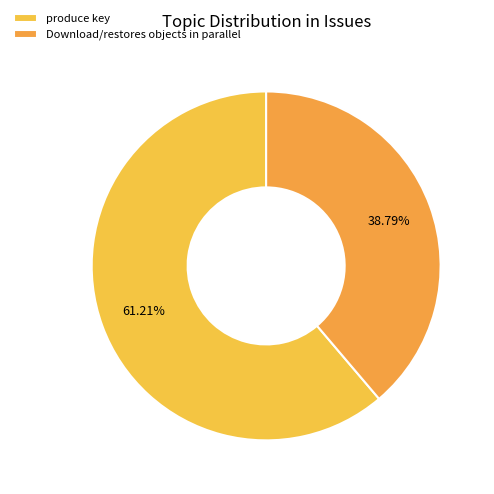

Between produce key and Download/restores objects in parallel, which is larger?

produce key